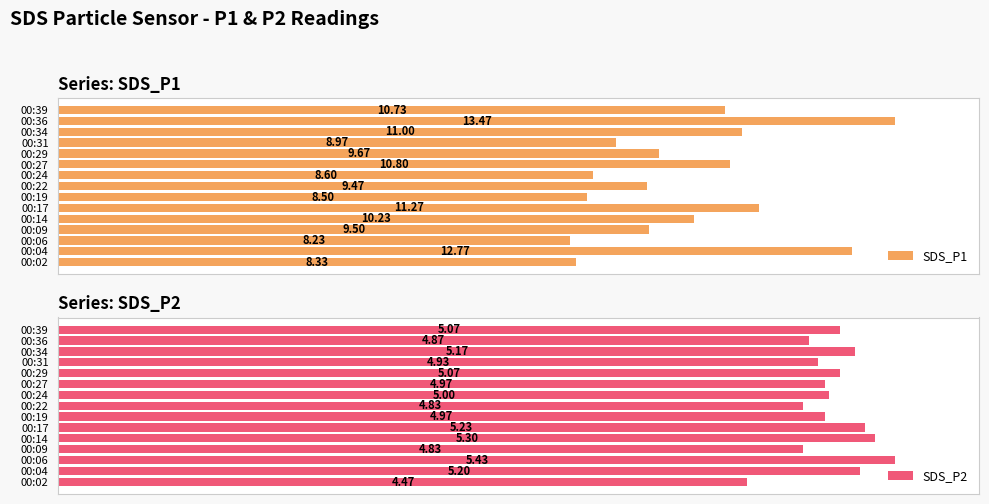

Which series has the largest range (max minus min)?

SDS_P1